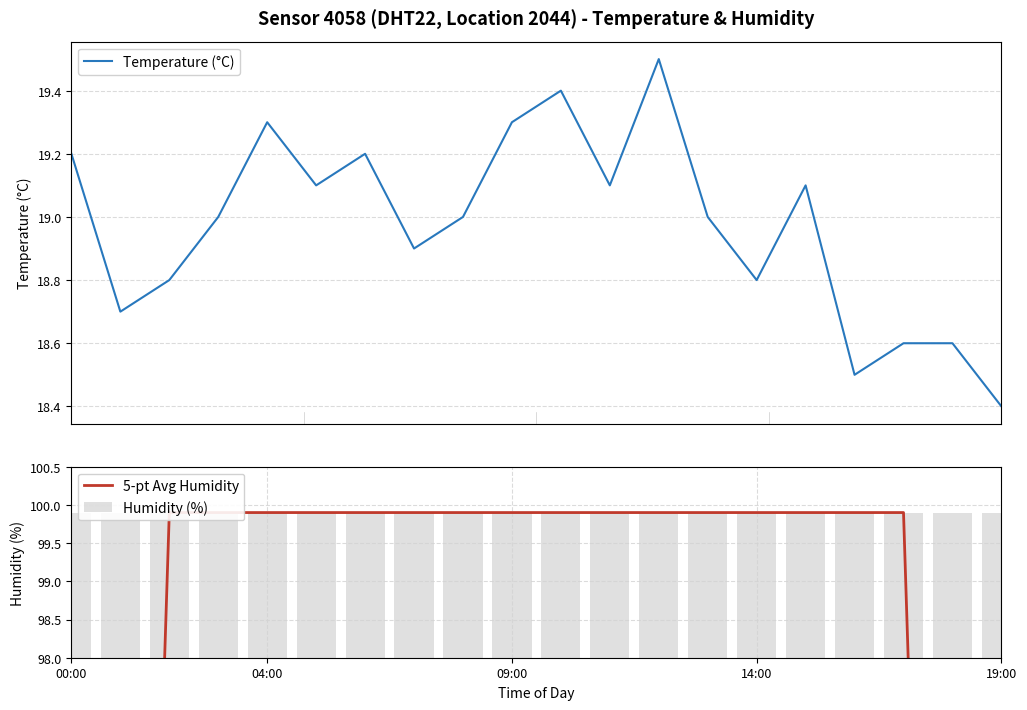

What is the difference between the highest and lowest values at 18?

81.3